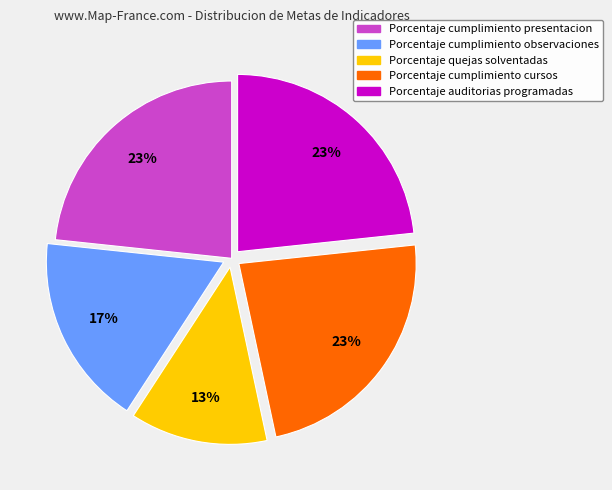

To the nearest percent, what is the average slice percentage?

20%